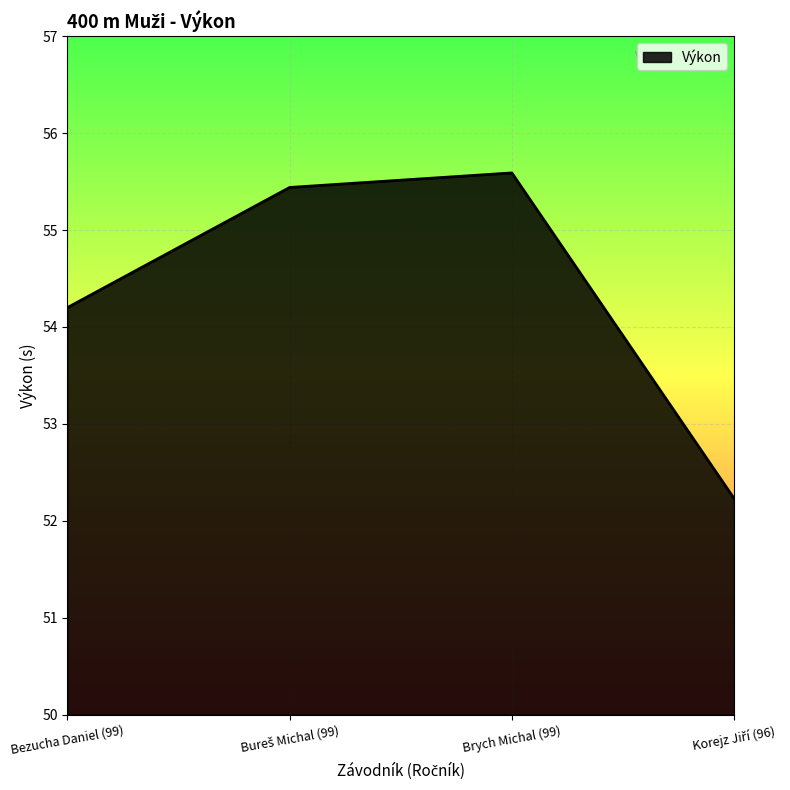

What is the sum of the values at Brych Michal (99) and Bezucha Daniel (99)?

109.8